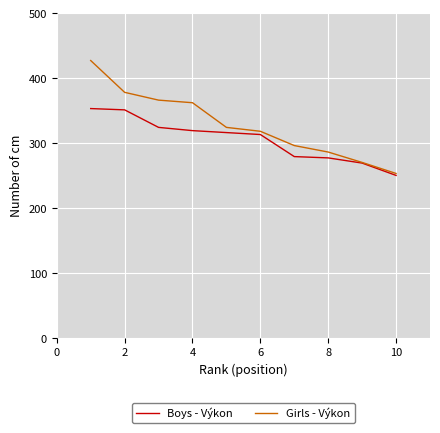

What is the difference between the second highest and minimum values in the Girls - Výkon series?

125